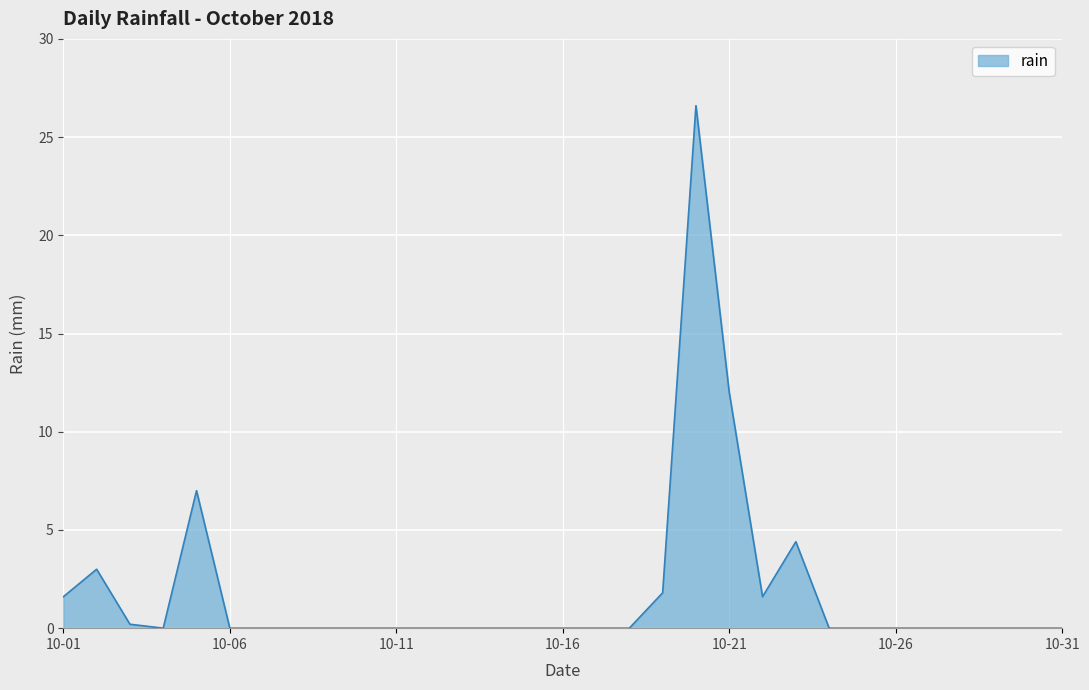

What is the sum of all values?

58.2